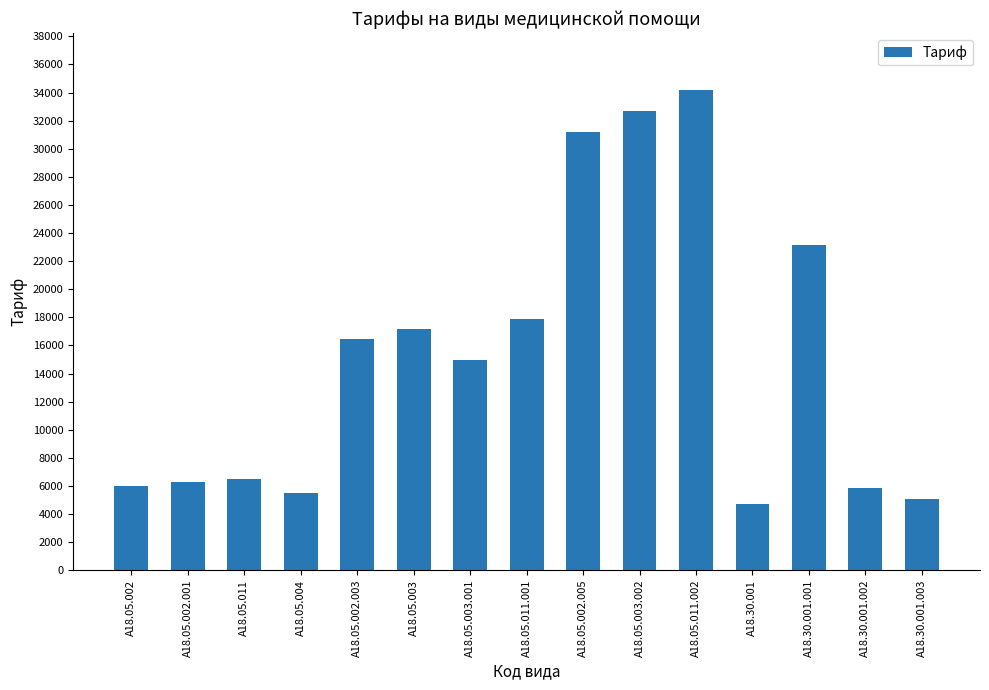

What is the difference between the values at A18.05.002.003 and A18.05.003.001?

1476.6